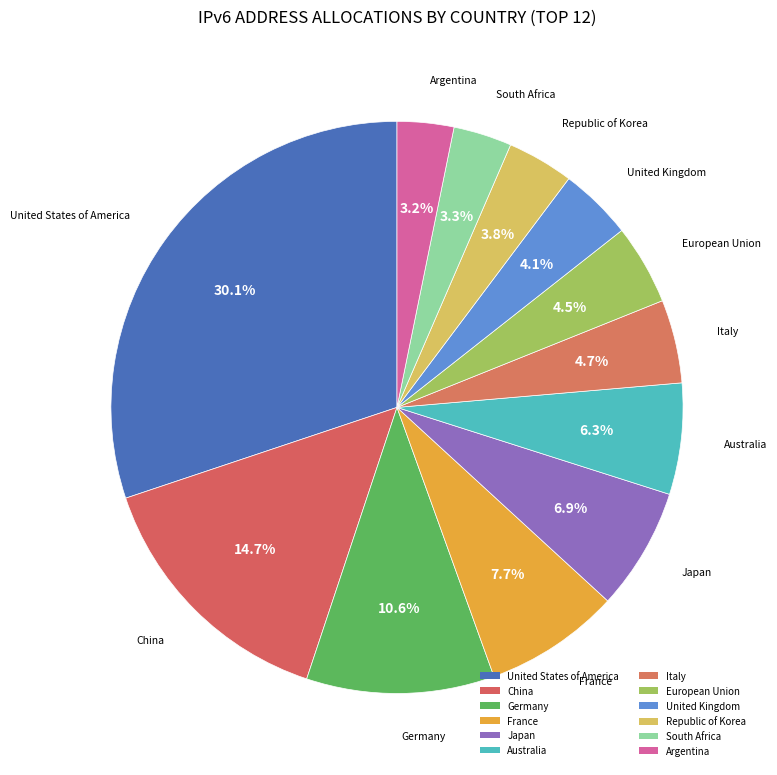

How many slices are in this pie chart?

12